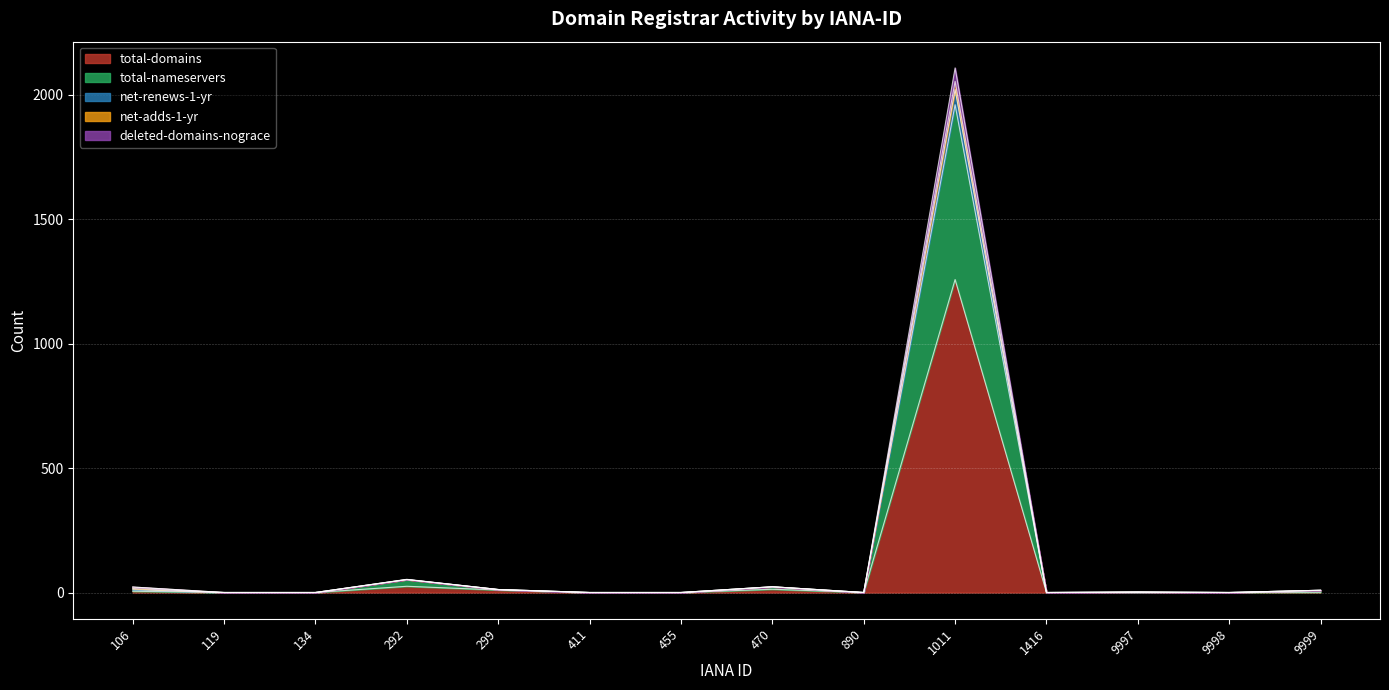

Where does the net-renews-1-yr series first go above 2?

106